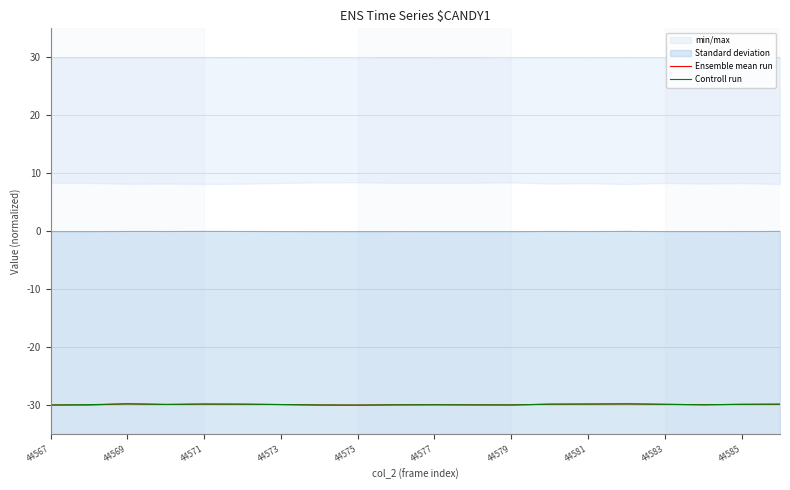

Reading left to right, list all the values displayed in this chart.

Ensemble mean run: -30.0	-30.0	-29.8	-29.9	-29.8	-29.8	-29.9	-30.0	-30.0	-30.0	-29.9	-30.0	-30.0	-29.8	-29.8	-29.8	-29.9	-29.9	-29.9	-29.8
Controll run: -30.0	-29.9	-29.8	-29.9	-29.8	-29.8	-29.9	-30.0	-30.0	-30.0	-29.9	-30.0	-30.0	-29.8	-29.8	-29.8	-29.9	-29.9	-29.9	-29.8